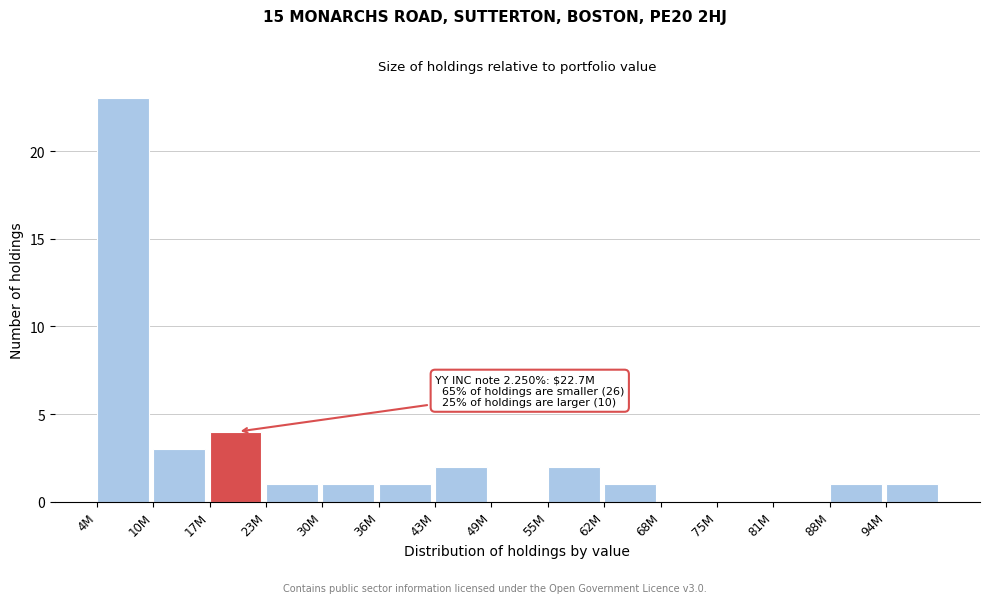

Reading left to right, list all the values displayed in this chart.

4M=23	10M=3	17M=4	23M=1	30M=1	36M=1	43M=2	49M=0	55M=2	62M=1	68M=0	75M=0	81M=0	88M=1	94M=1